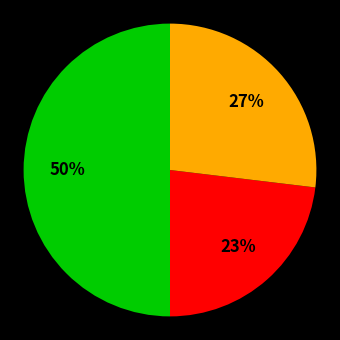

To the nearest percent, what is the difference between the largest and smallest slice percentages?

27%